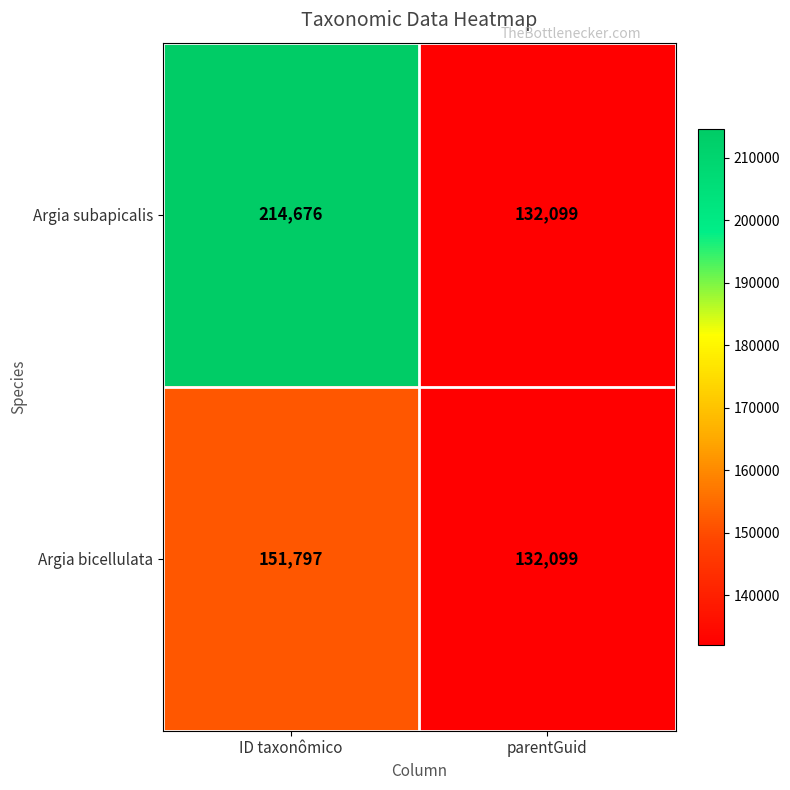

At how many categories does at least one series exceed 209619?

1